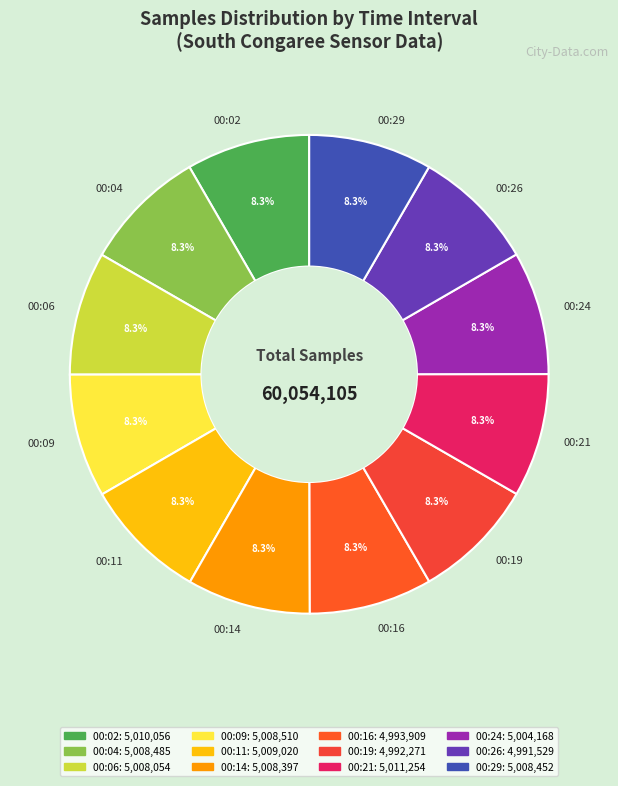

Count the number of slices in the pie.

12